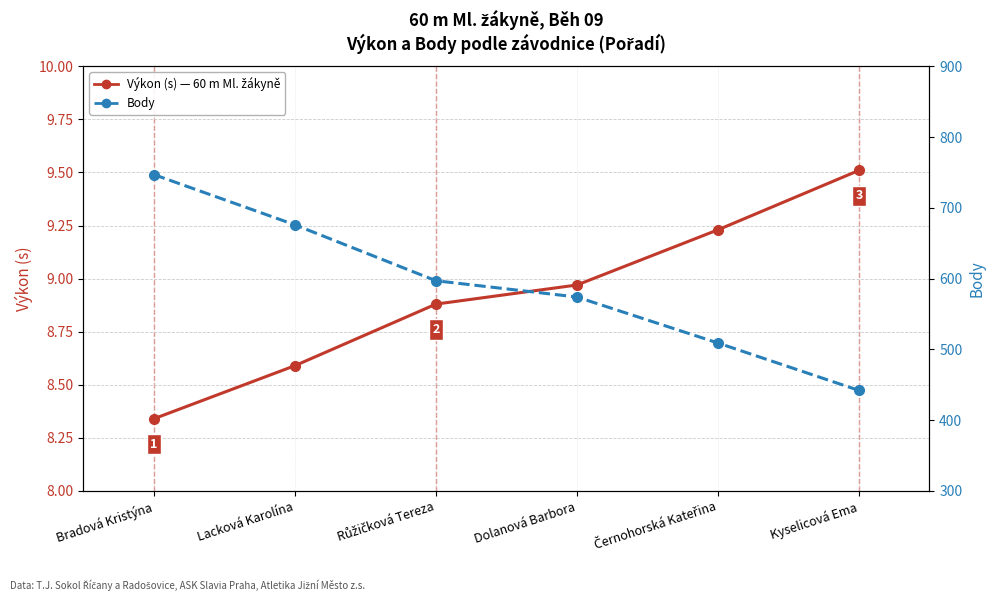

What position from the left is Černohorská Kateřina?

5